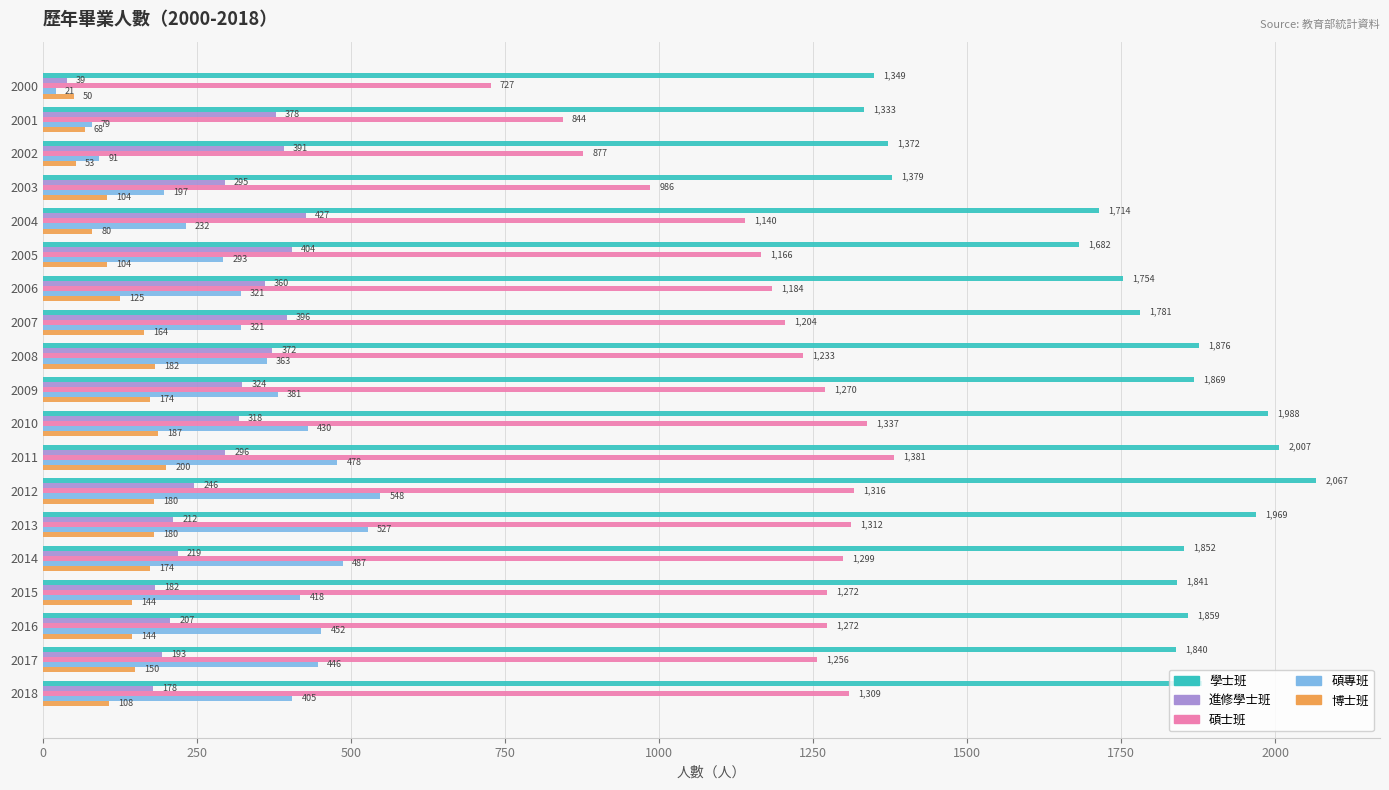

What are all the series names shown in the legend?

學士班, 進修學士班, 碩士班, 碩專班, 博士班